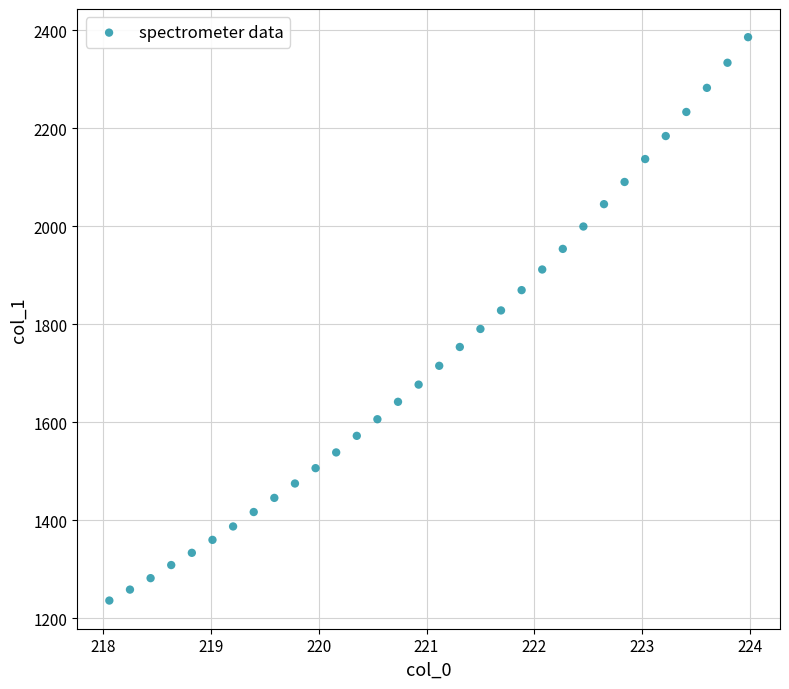

What is the range of Y values (max minus min)?

1150.2